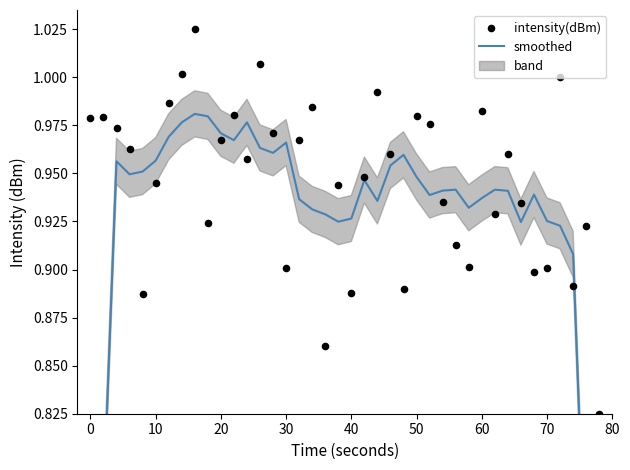

Which series has the widest spread of Y values?

smoothed